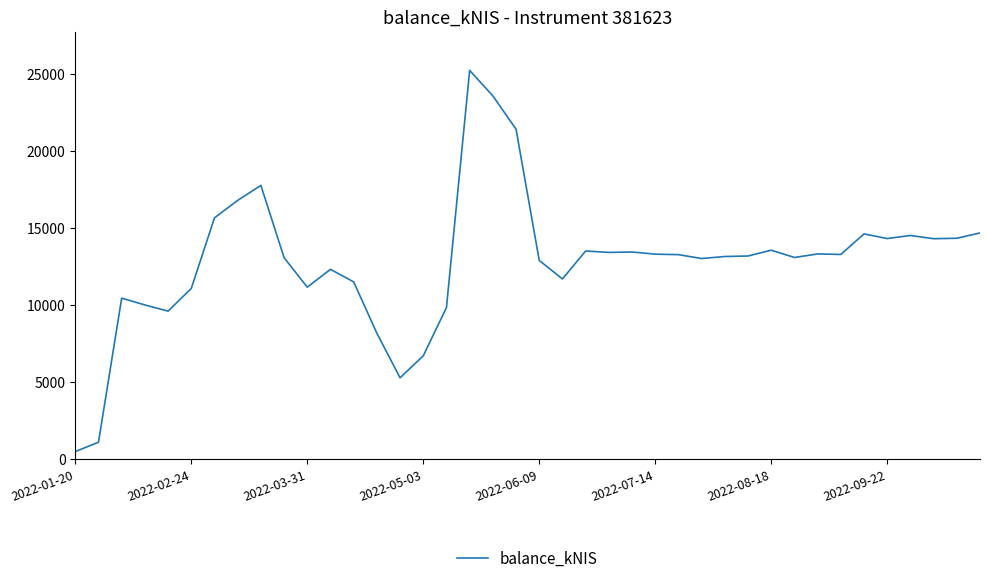

Is this an area chart (filled region under the line)?

No